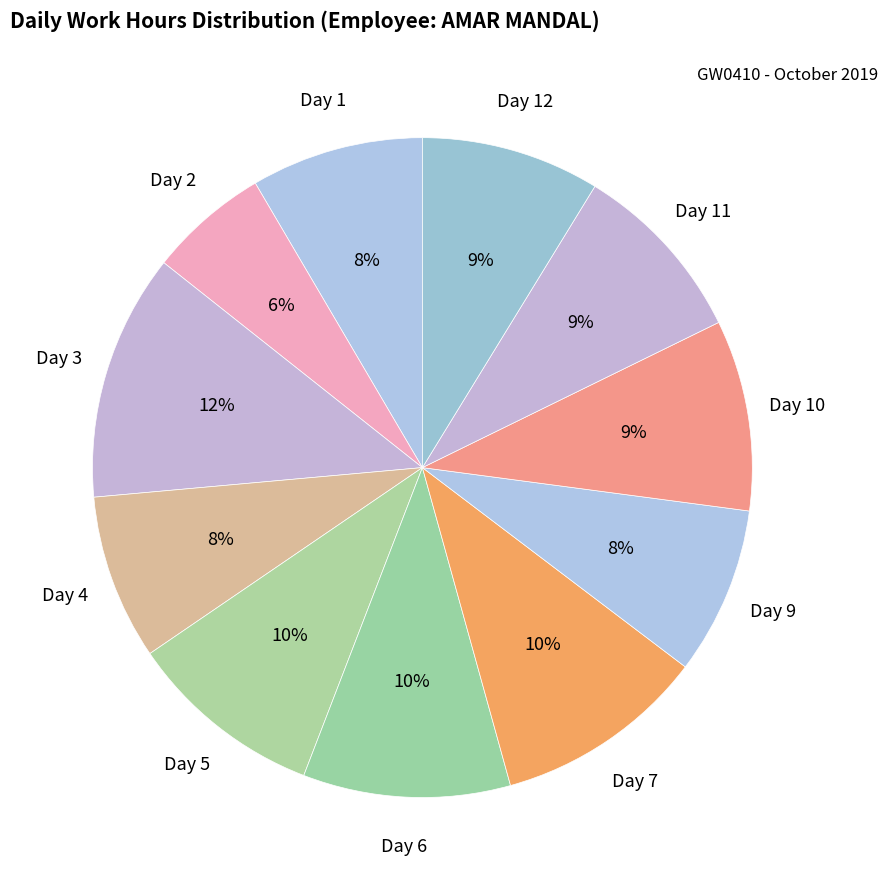

How many slices are in this pie chart?

11